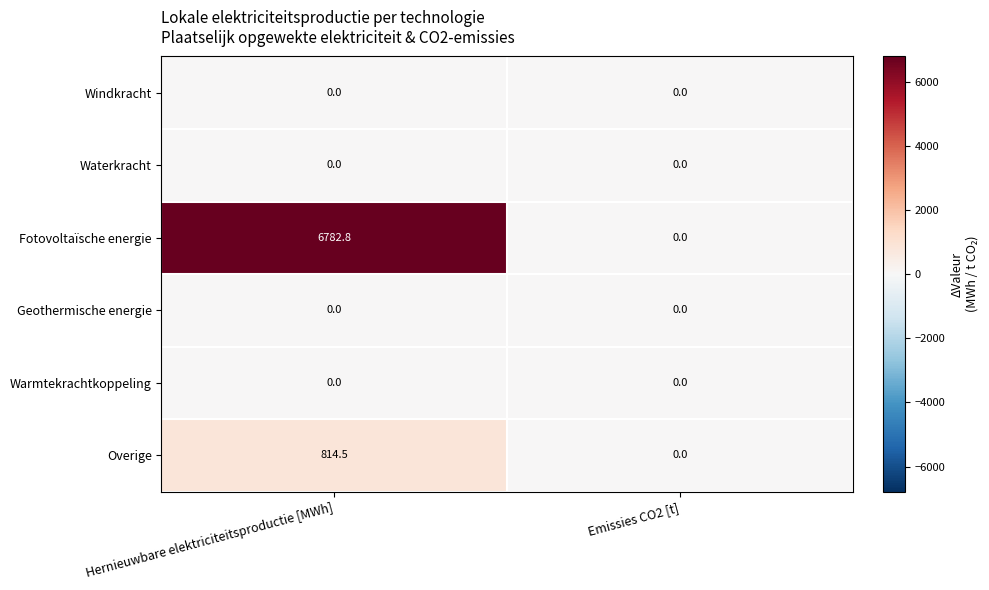

Between Hernieuwbare elektriciteitsproductie [MWh] and Emissies CO2 [t], which series saw the biggest shift?

Fotovoltaïsche energie